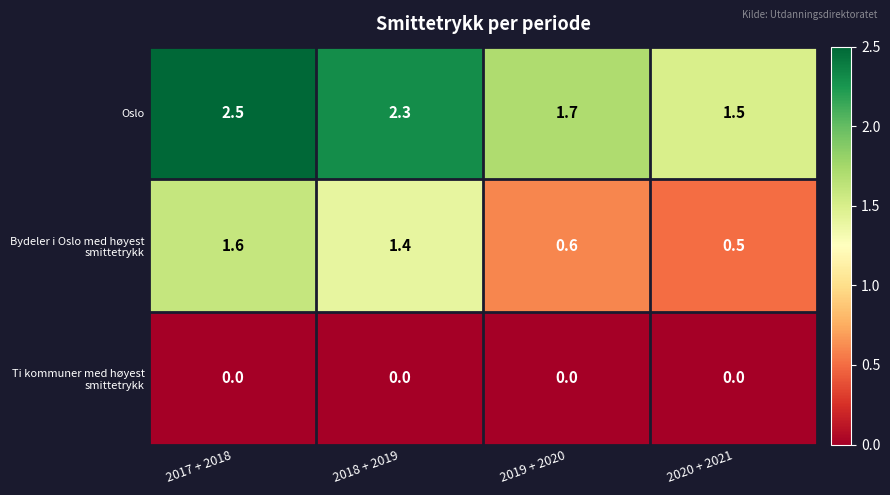

Which series changed the most between 2019 + 2020 and 2020 + 2021?

Oslo